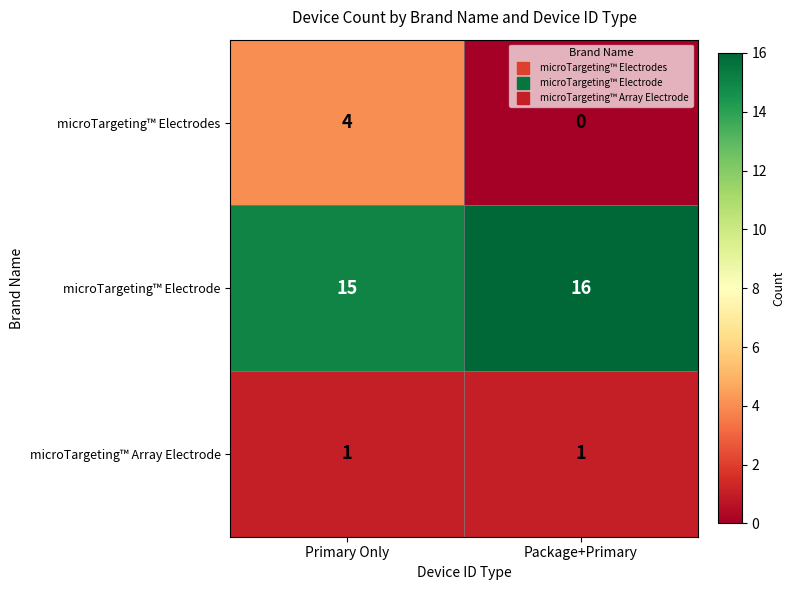

What is the maximum value shown in the chart?

16